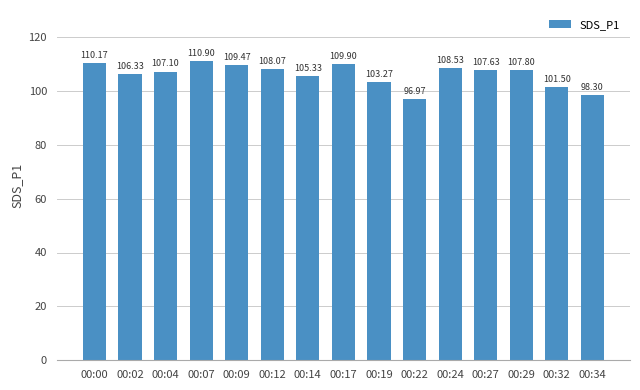

What is the approximate value at 00:04?

107.1